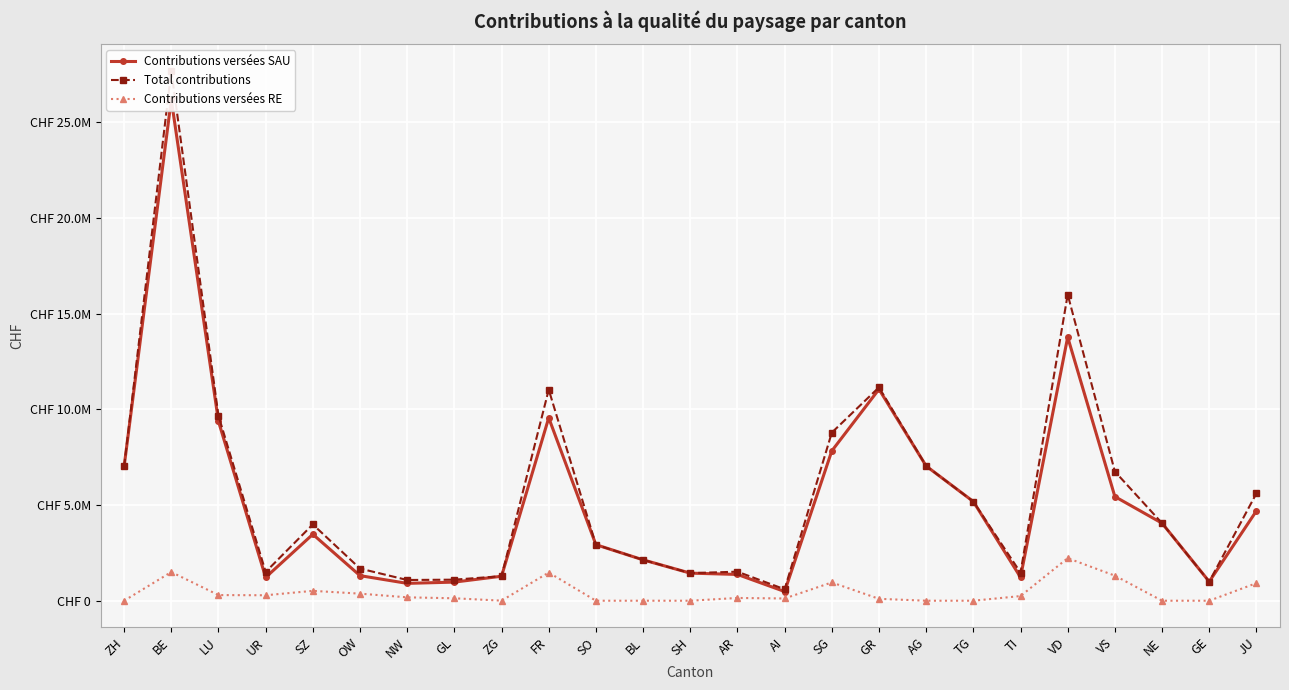

Reading left to right, extract all data points from this chart.

Contributions versées SAU: 7018950	26201036	9375784	1219110	3472657	1310843	906878	973035	1280203	9561056	2930084	2135903	1441986	1373507	480936	7831140	11055572	7041194	5183728	1225352	13779841	5443481	4052962	997461	4693662
Total contributions: 7018950	27699675	9670466	1504521	3988504	1680248	1083786	1100458	1283688	11033354	2930084	2135903	1441986	1517938	598330	8787032	11154603	7041194	5183728	1469128	16004355	6753406	4052962	997461	5611572
Contributions versées RE: 0	1498638	294683	285410	515847	369405	176909	127423	3485	1472298	0	0	0	144431	117394	955891	99032	0	0	243776	2224514	1309925	0	0	917910